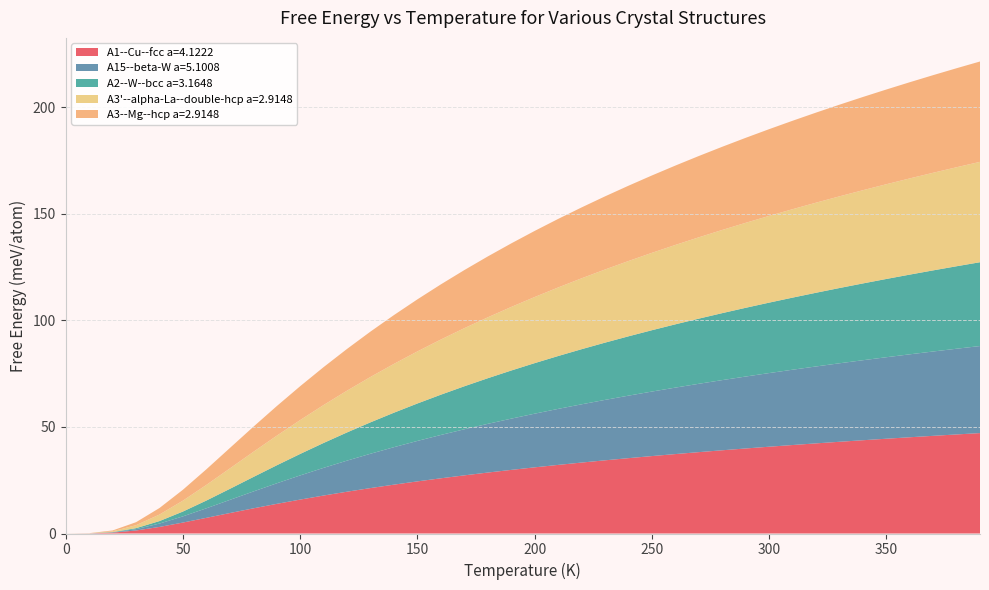

Reading left to right, list all the values displayed in this chart.

A1--Cu--fcc a=4.1222: 0.0	0.0	0.4	1.4	3.1	5.1	7.4	9.6	11.8	13.9	15.9	17.8	19.6	21.3	22.9	24.5	25.9	27.3	28.6	29.8	31.0	32.2	33.3	34.3	35.4	36.3	37.3	38.2	39.1	39.9	40.7	41.5	42.3	43.0	43.8	44.5	45.2	45.8	46.5	47.1
A15--beta-W a=5.1008: 0.0	0.0	0.1	0.6	1.6	2.9	4.5	6.2	7.9	9.6	11.3	13.0	14.6	16.1	17.6	19.0	20.3	21.6	22.9	24.0	25.2	26.3	27.3	28.3	29.3	30.3	31.2	32.1	32.9	33.8	34.6	35.3	36.1	36.8	37.5	38.2	38.9	39.6	40.2	40.8
A2--W--bcc a=3.1648: 0.0	0.0	0.1	0.4	1.2	2.3	3.6	5.2	6.8	8.4	10.1	11.7	13.2	14.7	16.2	17.6	18.9	20.2	21.4	22.6	23.7	24.8	25.8	26.9	27.8	28.8	29.7	30.6	31.4	32.2	33.0	33.8	34.6	35.3	36.0	36.7	37.4	38.1	38.7	39.3
A3'--alpha-La--double-hcp a=2.9148: 0.0	0.0	0.4	1.4	3.1	5.1	7.3	9.6	11.8	13.9	15.9	17.8	19.6	21.3	22.9	24.4	25.9	27.3	28.6	29.8	31.0	32.2	33.3	34.3	35.3	36.3	37.2	38.2	39.0	39.9	40.7	41.5	42.3	43.0	43.7	44.4	45.1	45.8	46.5	47.1
A3--Mg--hcp a=2.9148: 0.0	0.0	0.4	1.4	3.1	5.1	7.3	9.6	11.8	13.9	15.9	17.8	19.6	21.3	22.9	24.4	25.9	27.3	28.6	29.8	31.0	32.2	33.3	34.3	35.3	36.3	37.2	38.2	39.0	39.9	40.7	41.5	42.3	43.0	43.7	44.4	45.1	45.8	46.5	47.1